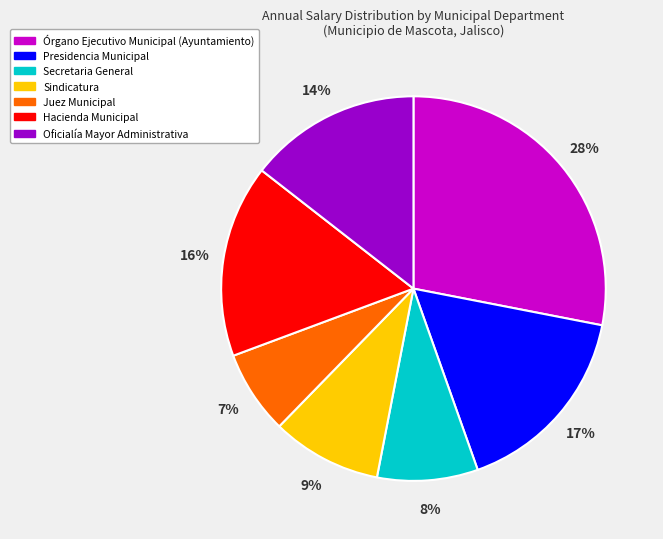

Which slice is the largest?

Órgano Ejecutivo Municipal (Ayuntamiento)